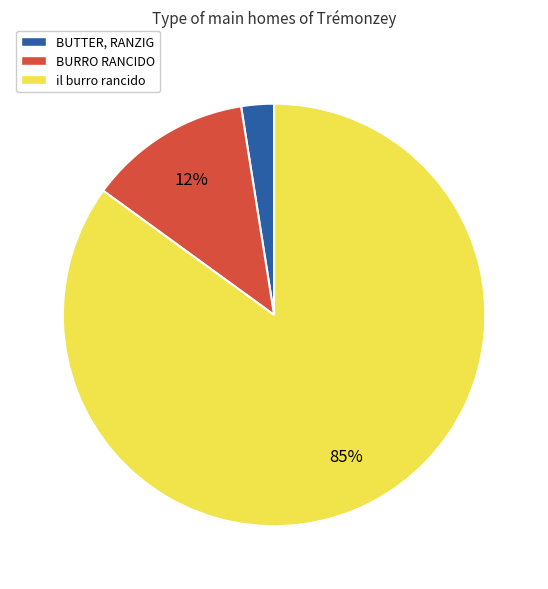

Does any single category account for the majority?

Yes